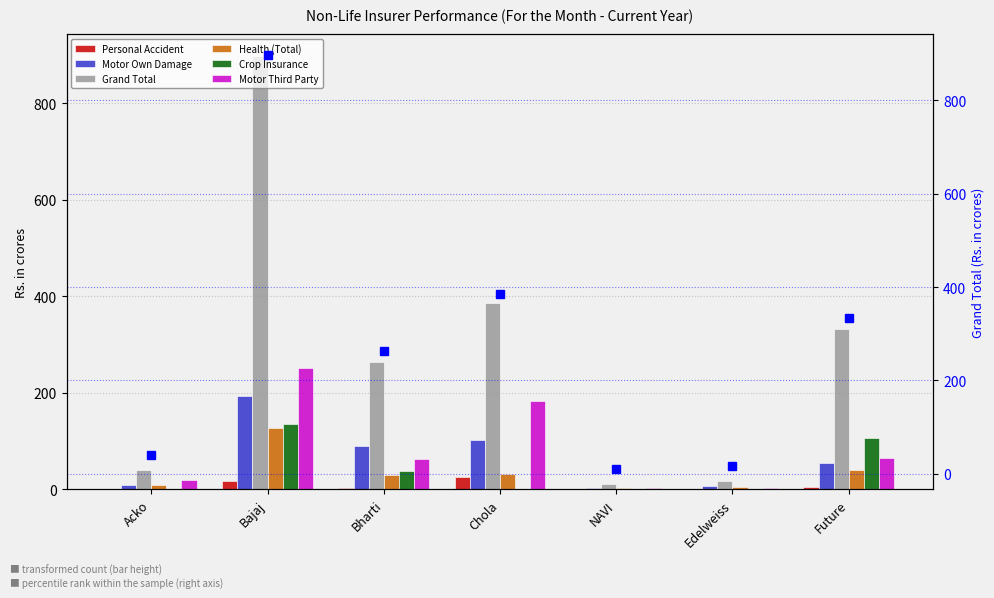

Reading left to right, transcribe all the data shown in this chart.

Personal Accident: 0.1	16.6	3.7	25.3	0.5	0.3	5.6
Motor Own Damage: 8.1	193.7	90.1	101.3	2.1	6.3	53.9
Grand Total: 39.3	897.2	263.7	385.1	10.6	16.4	332.8
Health (Total): 8.3	127.4	30.0	31.0	2.1	5.8	40.8
Crop Insurance: 0.0	135.8	37.1	0.0	0.0	0.0	106.0
Motor Third Party: 19.6	251.4	62.7	183.9	2.5	3.5	65.6